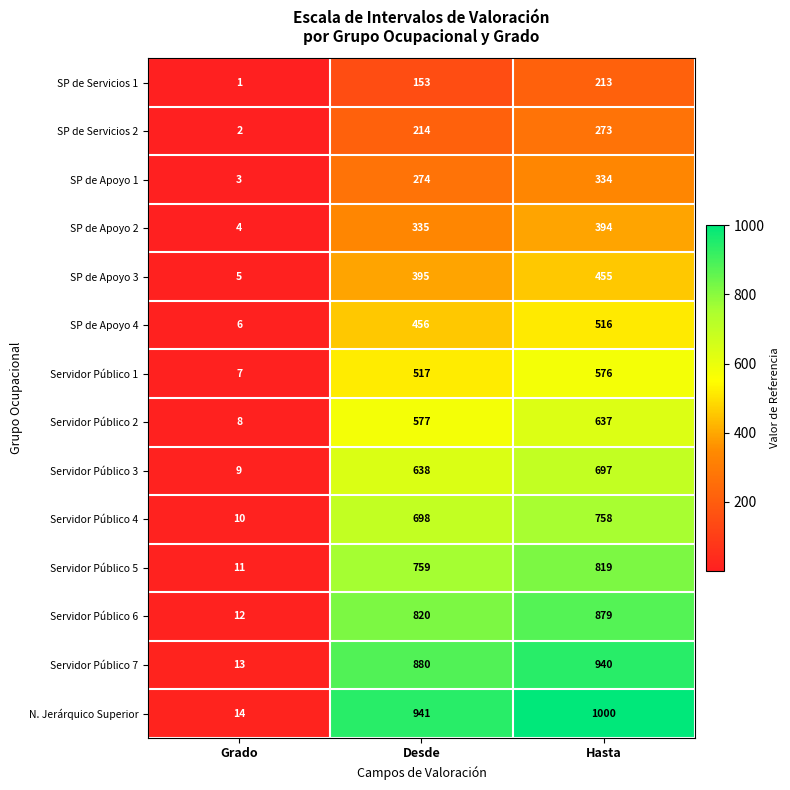

True or false: N. Jerárquico Superior has a value of 1700 at Hasta.

False